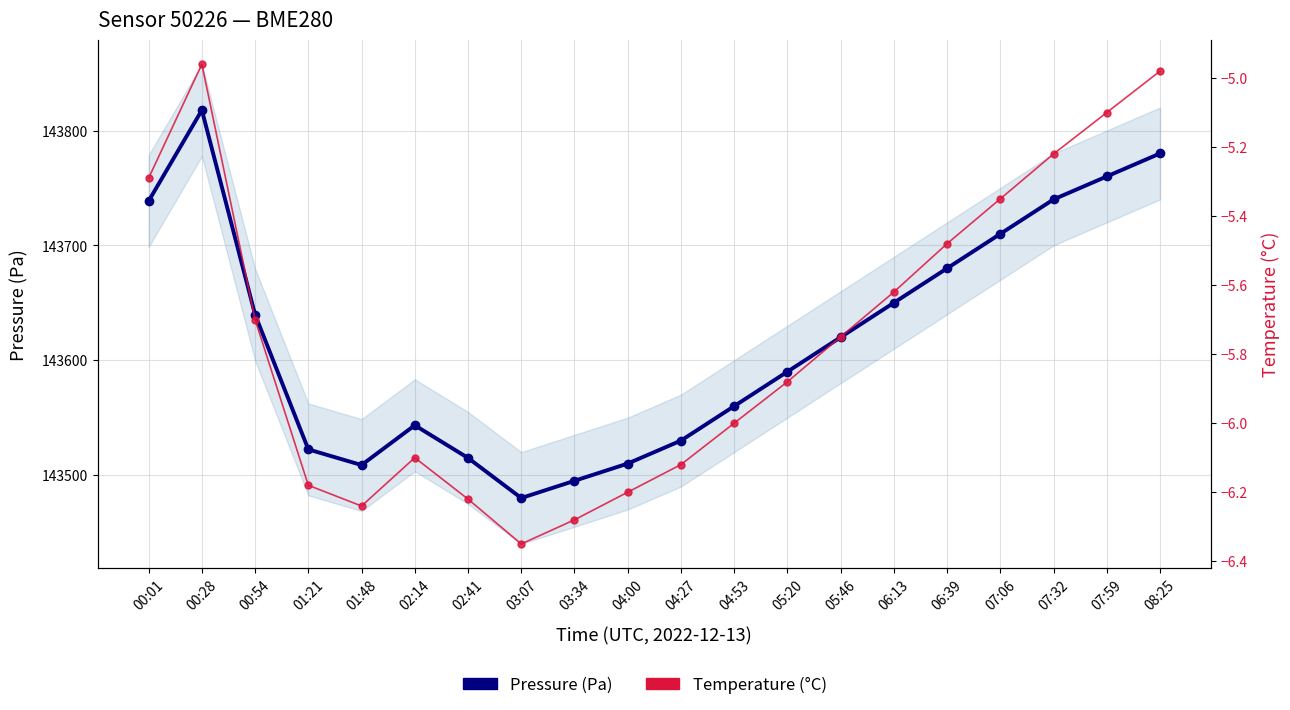

True or false: Pressure (Pa) has more than 2 points higher than both neighbors.

False